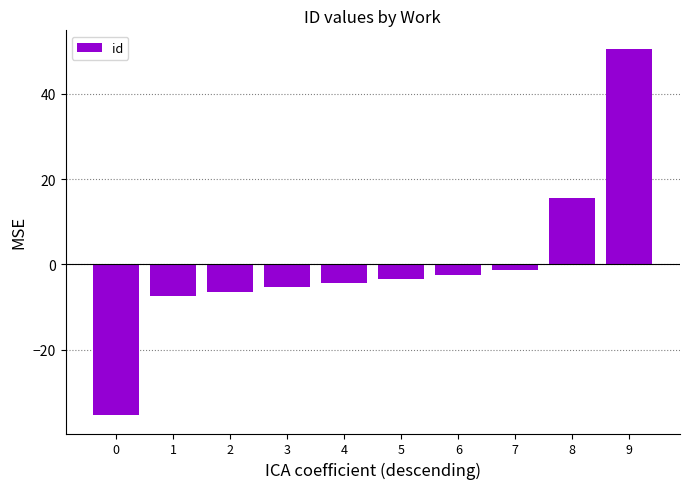

Rank the categories by value from highest to lowest.

9, 8, 7, 6, 5, 4, 3, 2, 1, 0